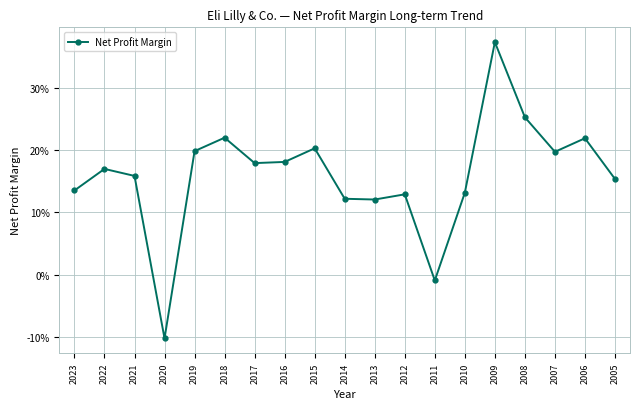

Reading right to left, extract all data points from this chart.

0.2	0.2	0.2	0.3	0.4	0.1	-0.0	0.1	0.1	0.1	0.2	0.2	0.2	0.2	0.2	-0.1	0.2	0.2	0.1